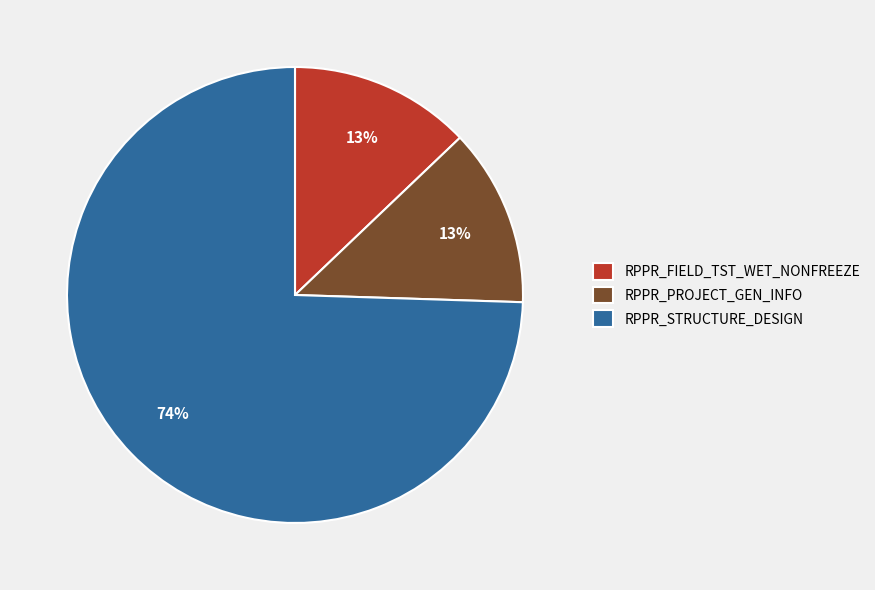

Between RPPR_STRUCTURE_DESIGN and RPPR_FIELD_TST_WET_NONFREEZE, which is larger?

RPPR_STRUCTURE_DESIGN